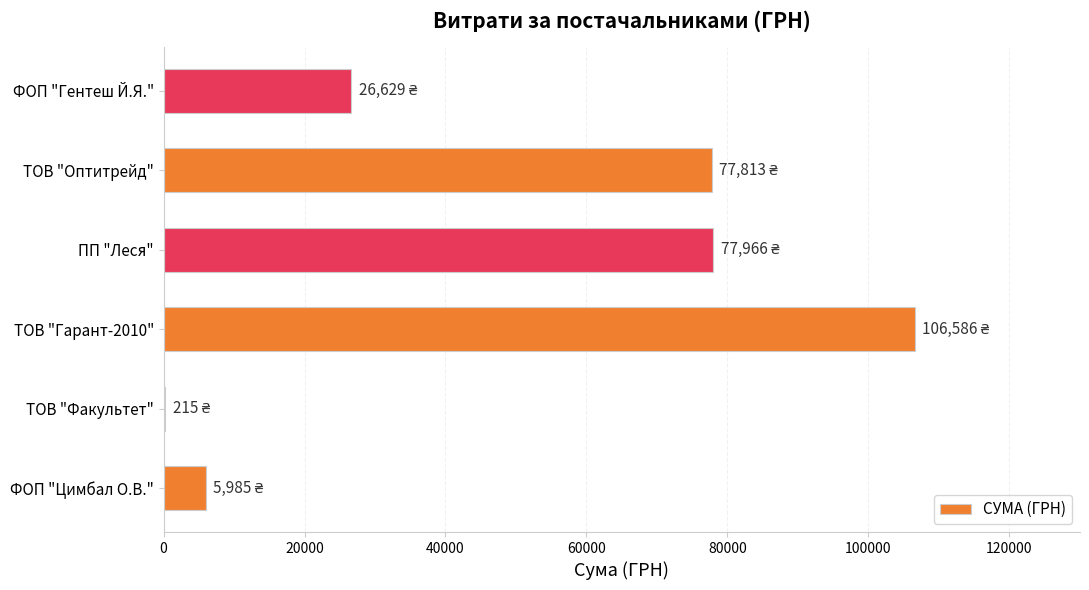

At which category does the chart reach its peak across all series?

ТОВ "Гарант-2010"